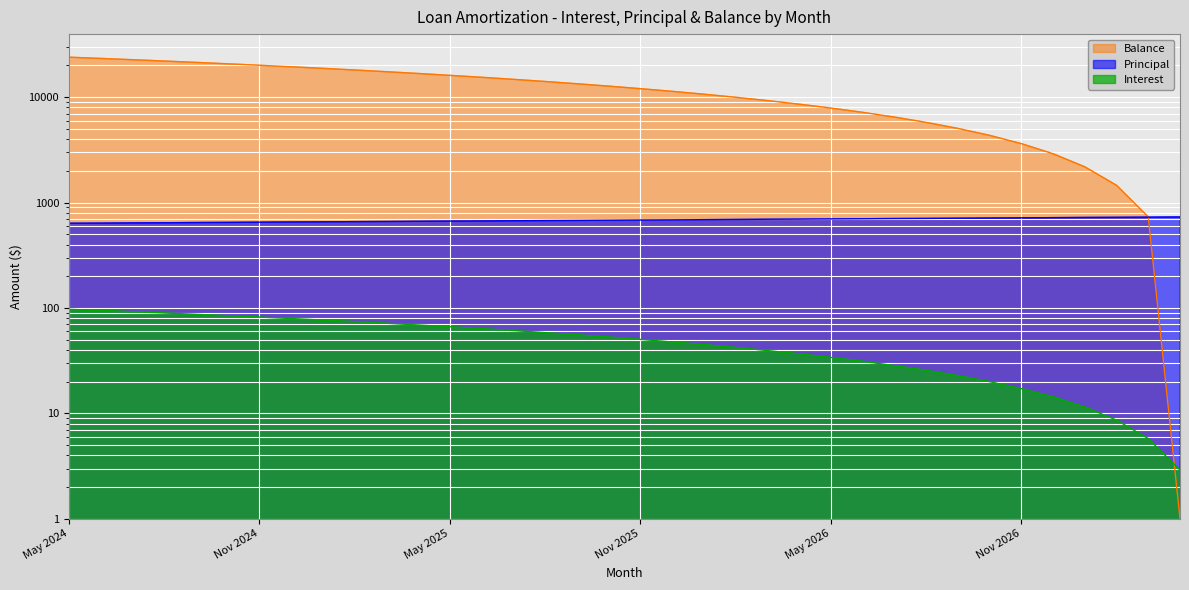

What is the spread (max minus min) of values at May 2024?

23850.7